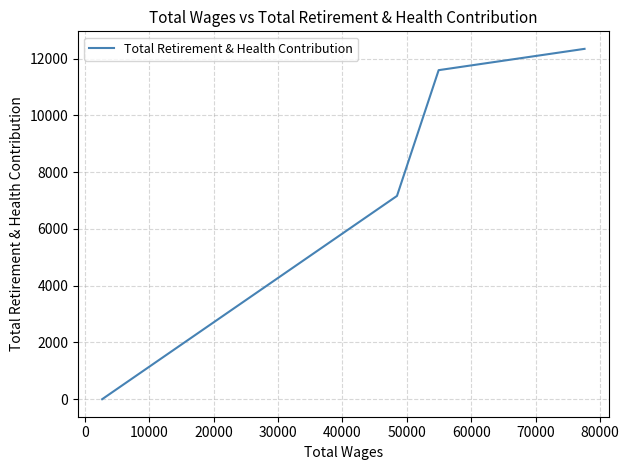

How many lines are shown in the chart?

1